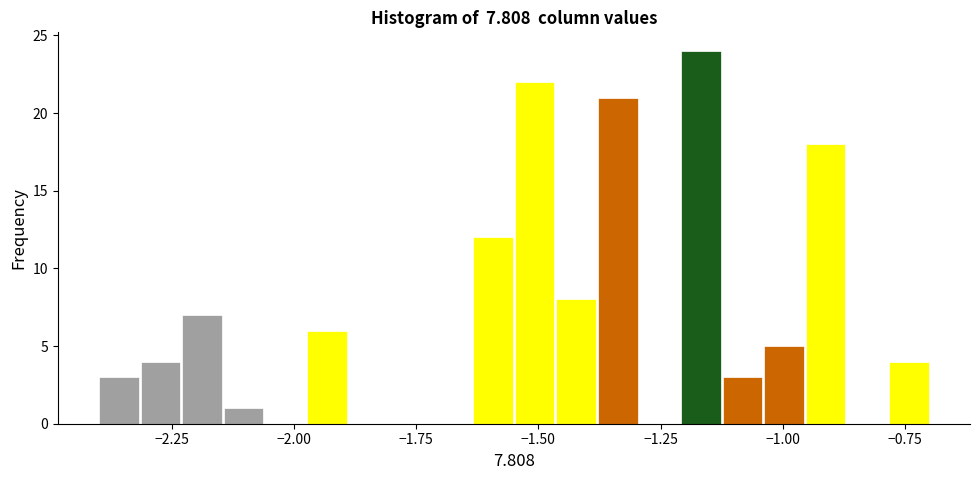

Read against the x-axis, roughly where is the centre of the tallest bar?

-1.15